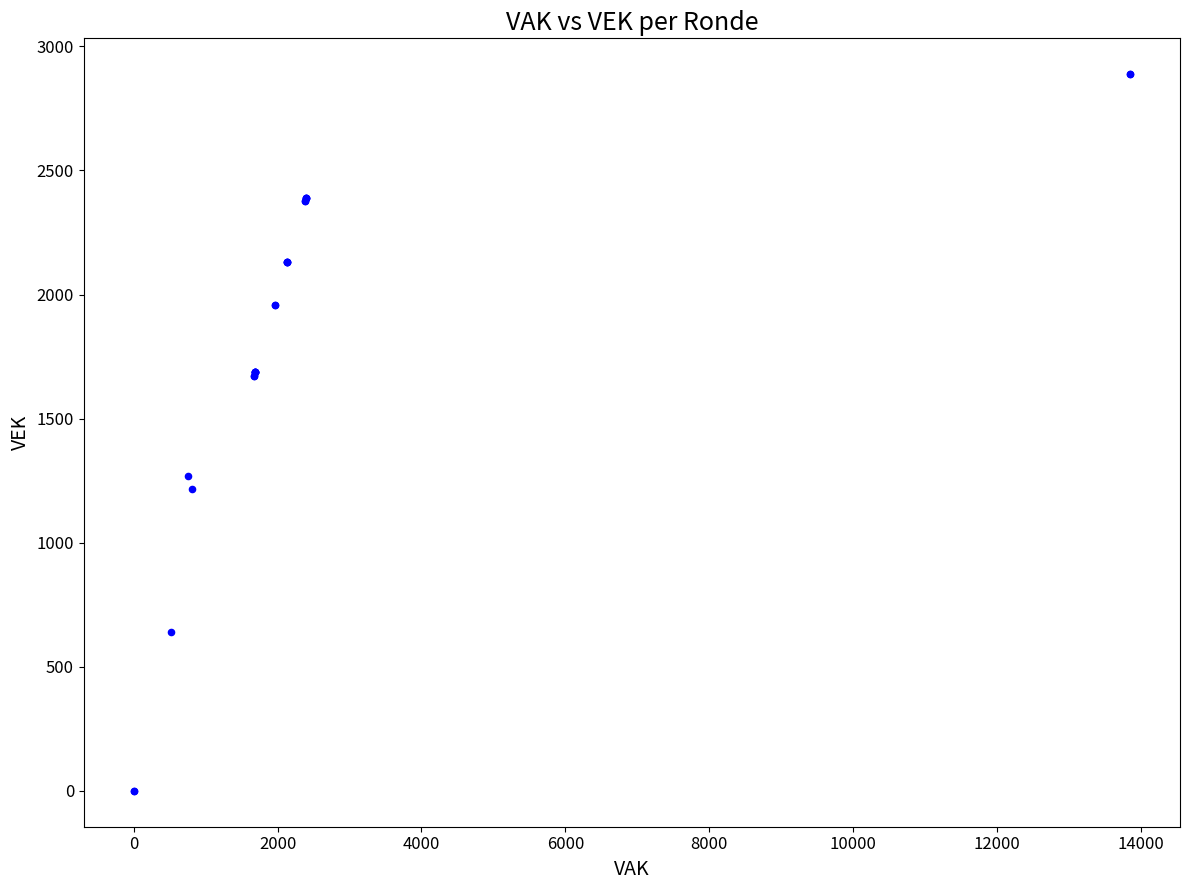

What Y value in the scatter plot is closest to 1444?

1267